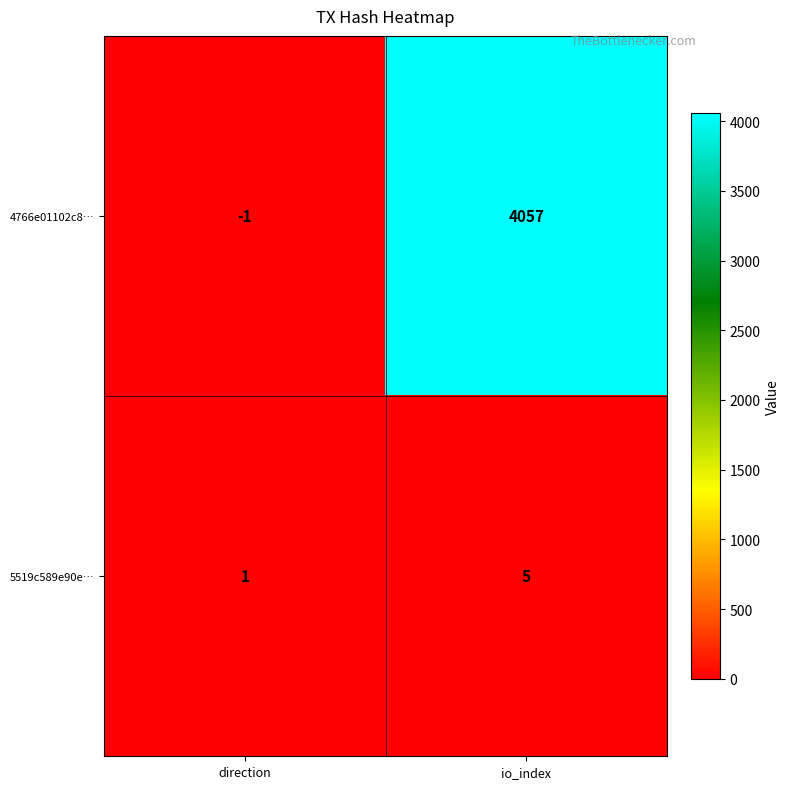

At which label is 4766e01102c8… closest to 2028?

direction